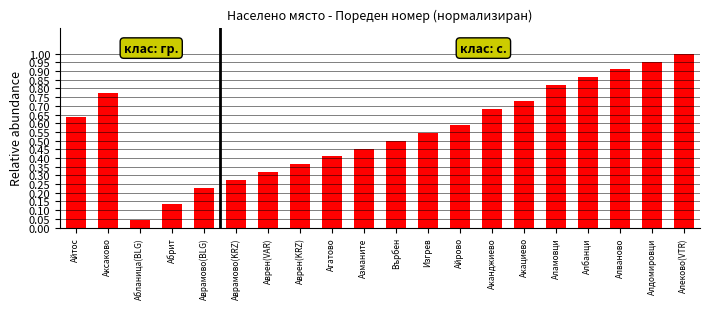

At which category does the chart reach its minimum across all series?

Абланица(BLG)